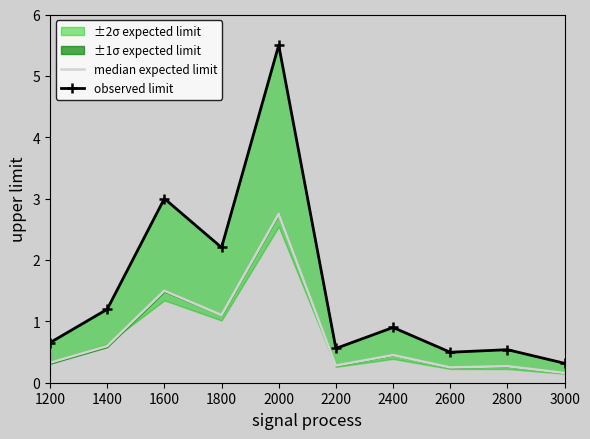

Between 3000 and 1400, which is larger?

1400